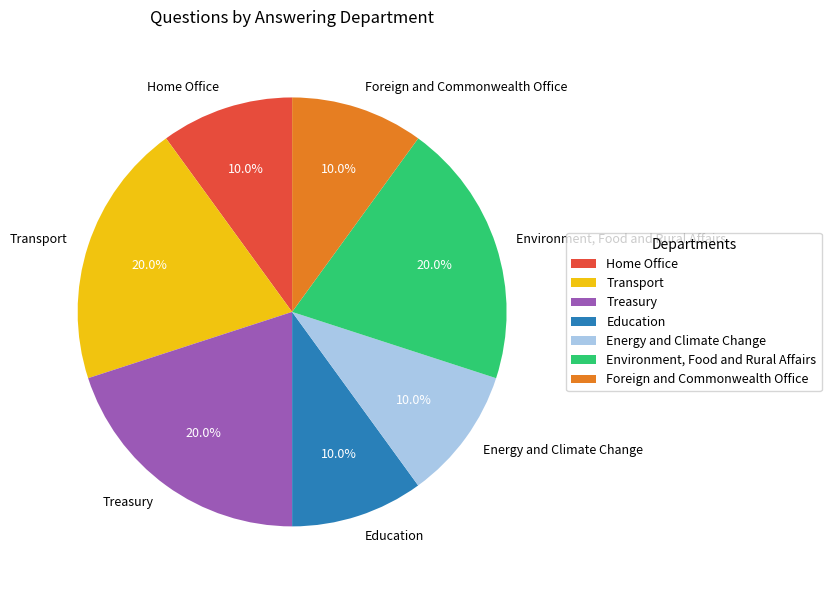

What percentage is the Education slice, to the nearest percent?

10%